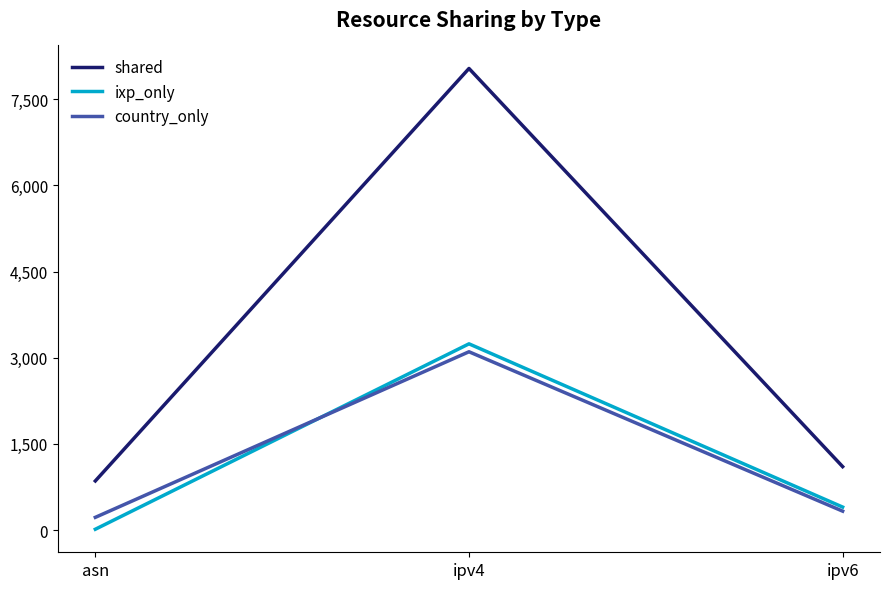

Which category has the highest value in the country_only series?

ipv4